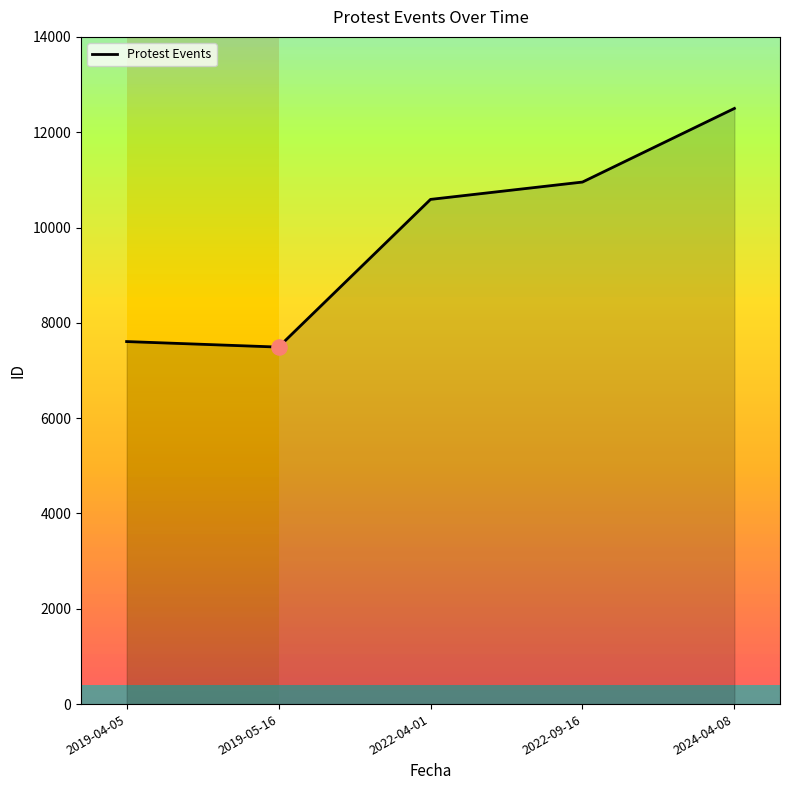

What is the change in value from 2022-04-01 to 2022-09-16?

+364